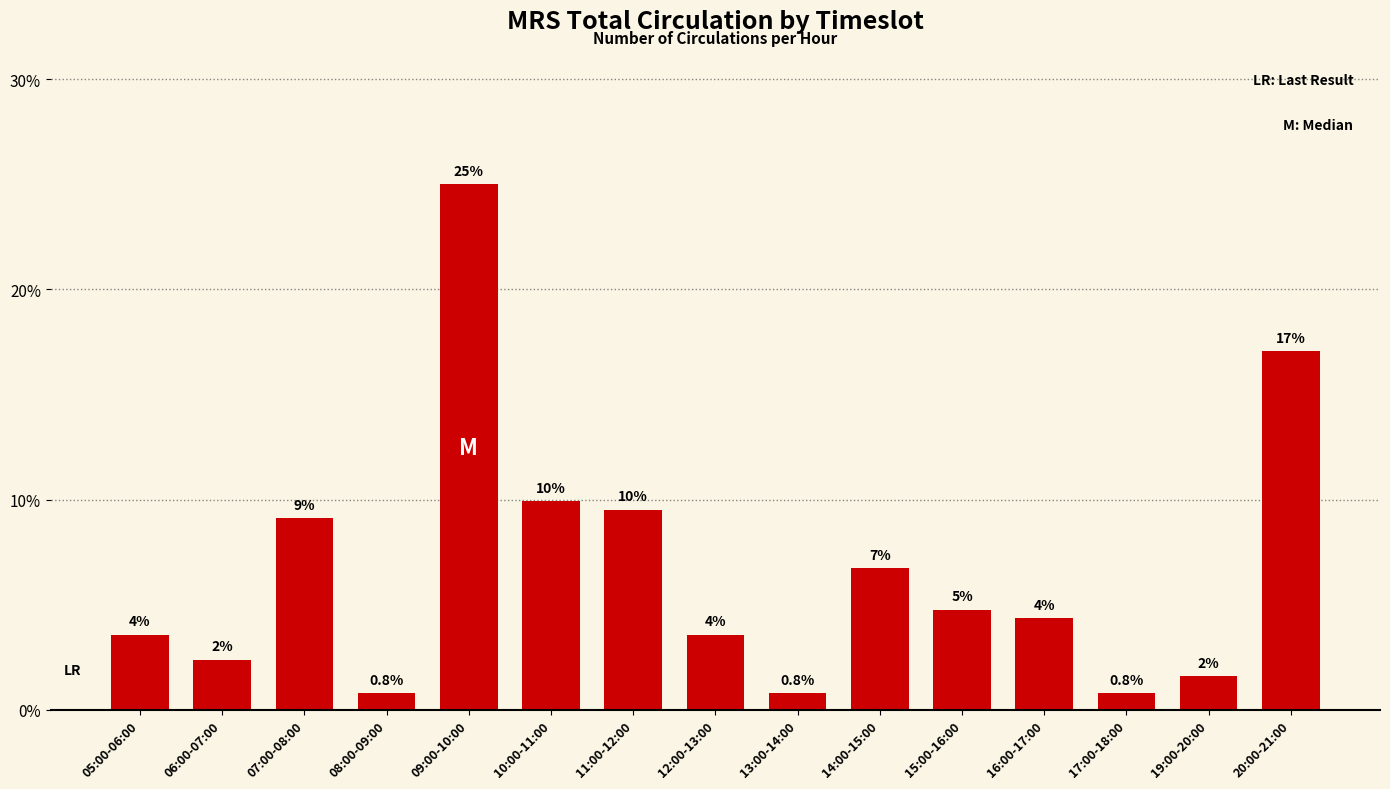

Does the chart contain any negative values?

No